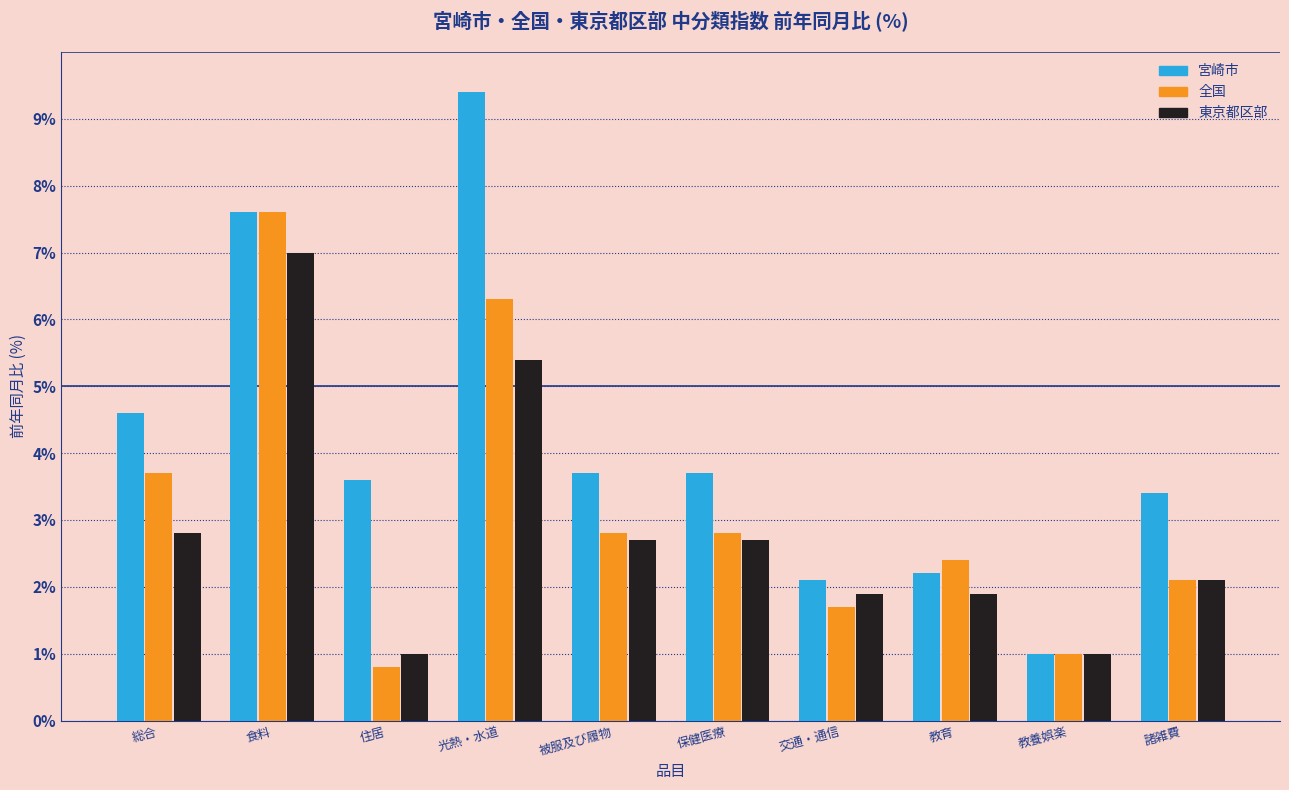

Reading left to right, list all the values displayed in this chart.

宮崎市: 4.6	7.6	3.6	9.4	3.7	3.7	2.1	2.2	1.0	3.4
全国: 3.7	7.6	0.8	6.3	2.8	2.8	1.7	2.4	1.0	2.1
東京都区部: 2.8	7.0	1.0	5.4	2.7	2.7	1.9	1.9	1.0	2.1